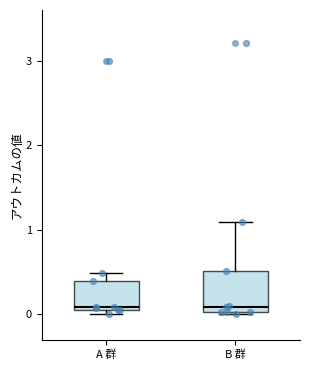

Reading left to right, read every box against the y-axis: the position of its median line, the range the box covers, and the ends of its whiskers. The values are not printed on the chart, so give them approximately, as read against the axis.

A 群: median 0.1, box 0.1 to 0.4, whiskers 0.0 to 0.5
B 群: median 0.1, box 0.0 to 0.5, whiskers 0.0 to 1.1